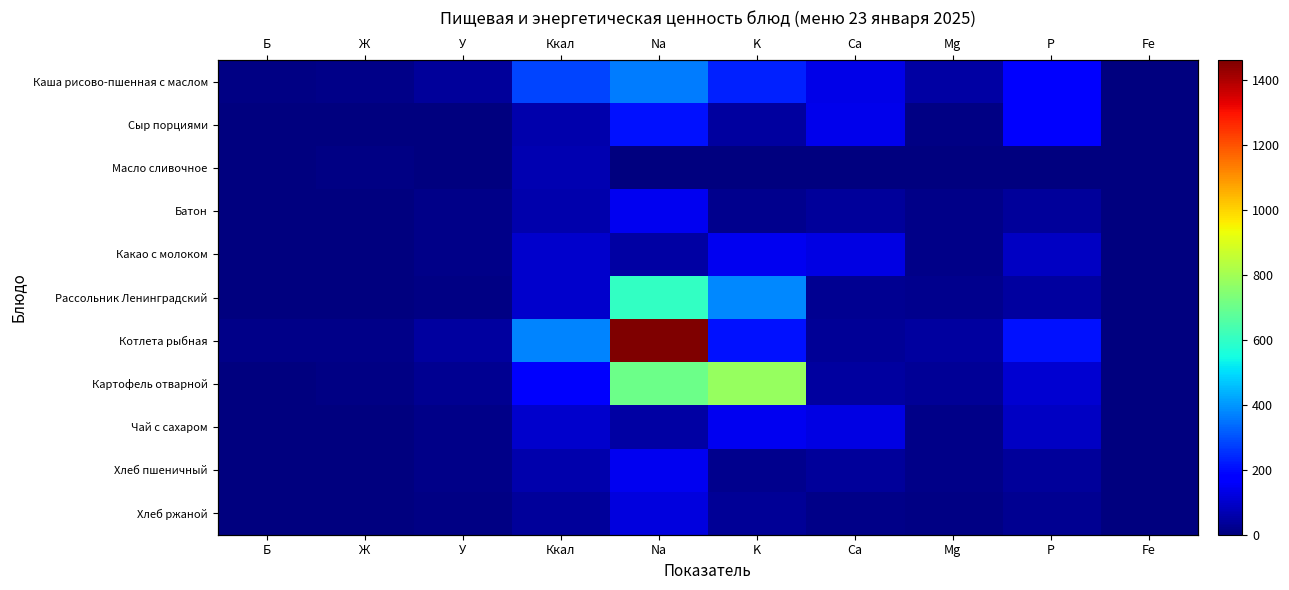

True or false: Котлета рыбная has a value of 13.5 at Б.

True